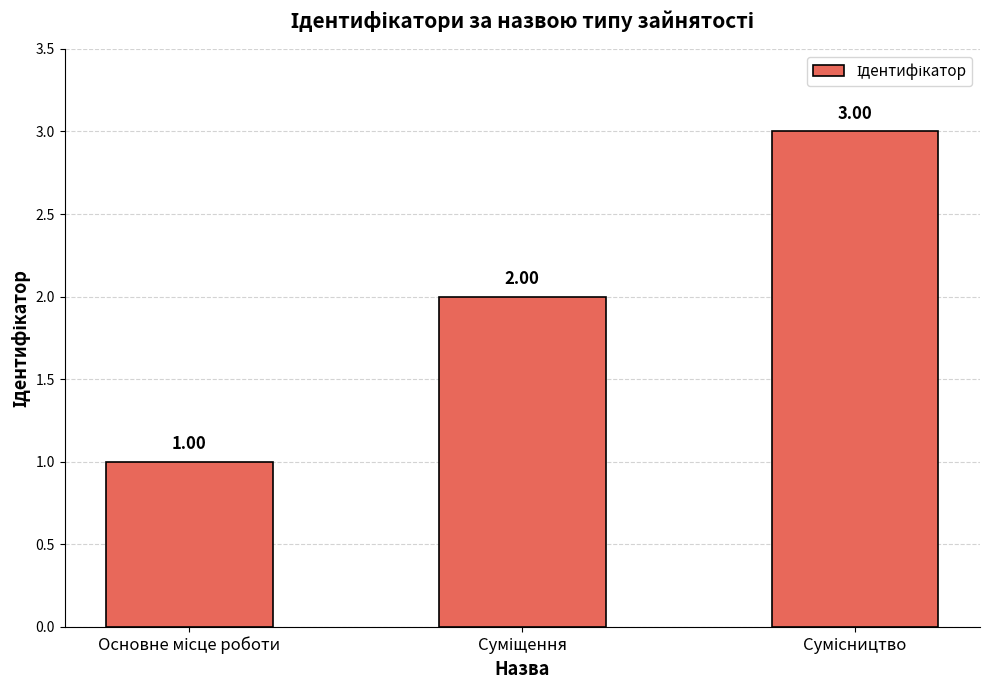

What is the label of the 1st bar from the right?

Сумісництво